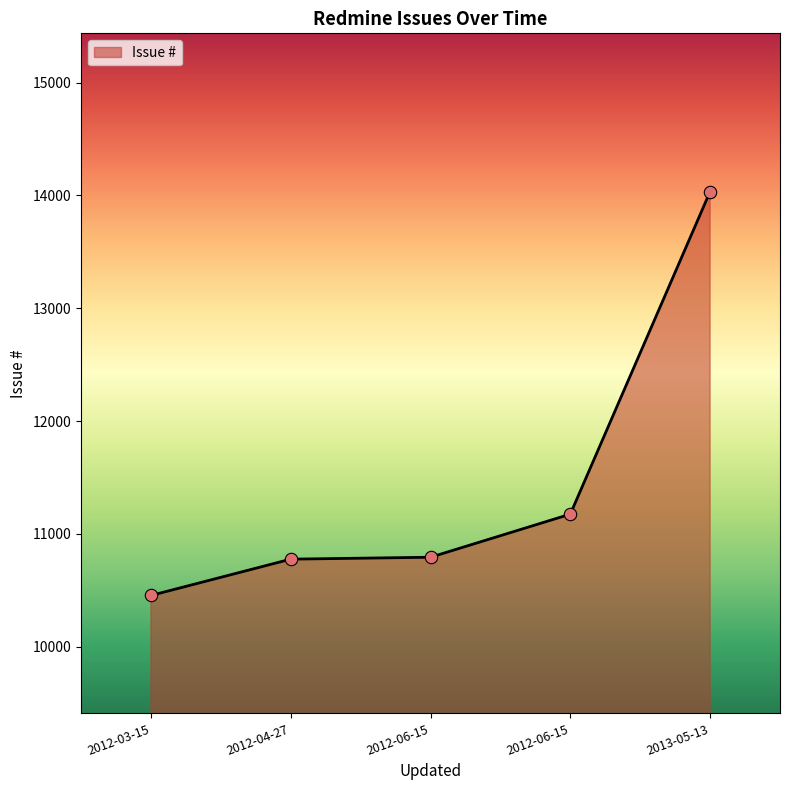

How many values are below 10792?

2